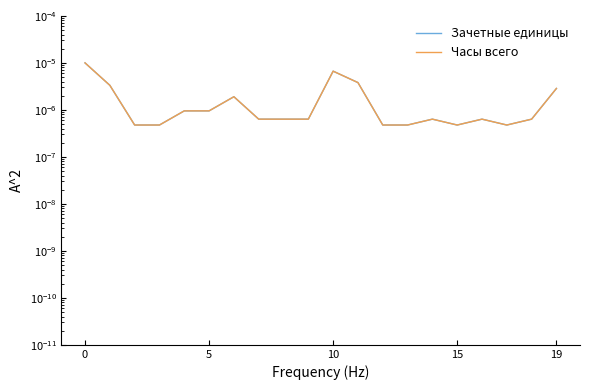

At which category does Зачетные единицы reach its first local peak?

6